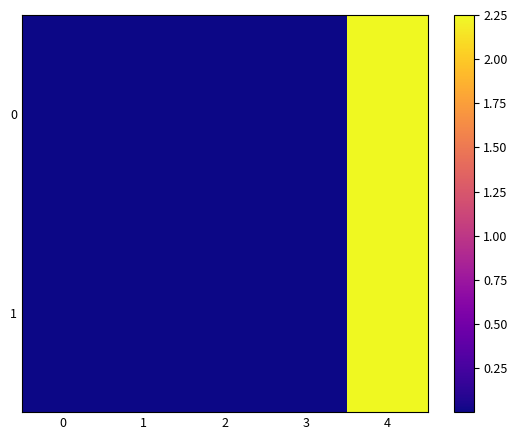

Reading left to right, transcribe all the data shown in this chart.

0: 0=0.0	1=0.0	2=0.0	3=0.0	4=2.2
1: 0=0.0	1=0.0	2=0.0	3=0.0	4=2.2